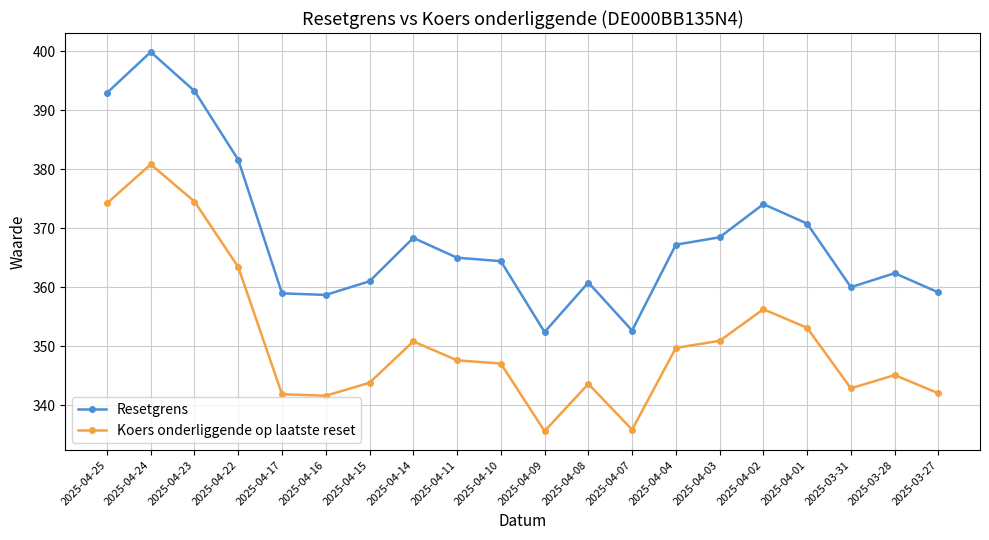

Is the value of Resetgrens at 2025-04-08 greater than the value of Koers onderliggende op laatste reset at 2025-04-22?

No